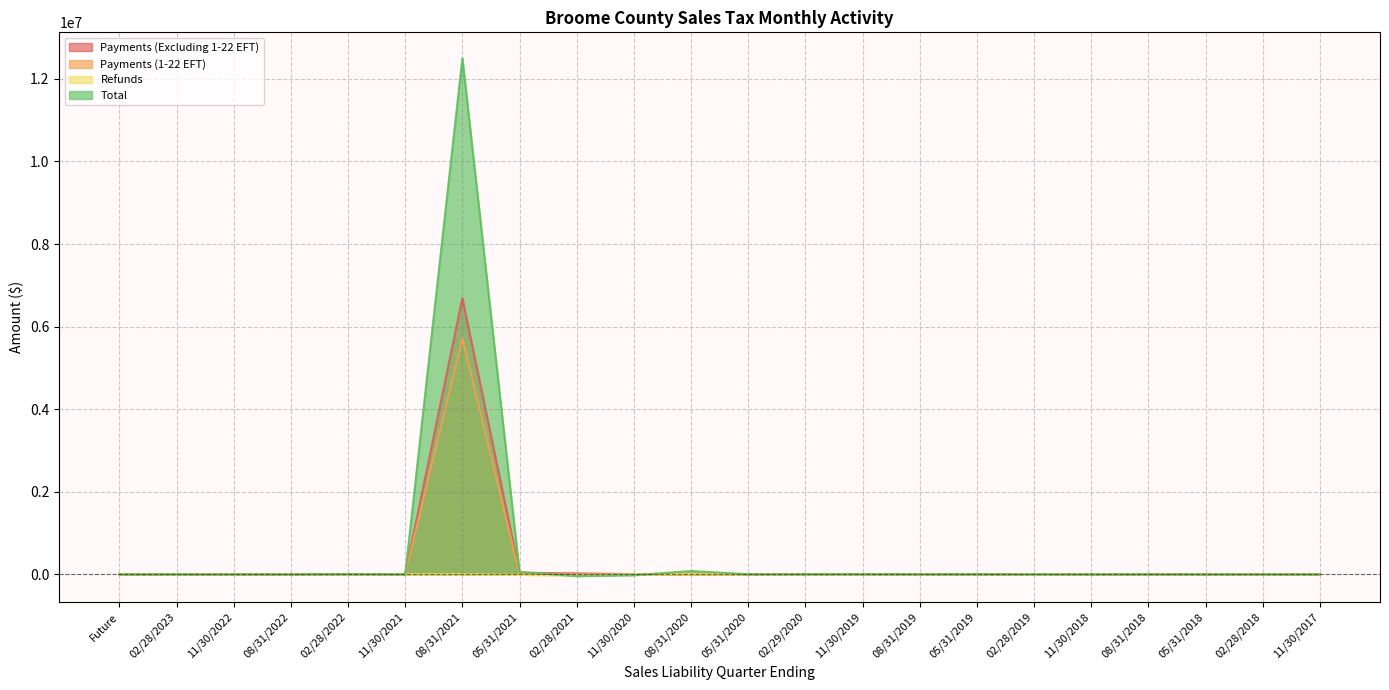

What is the maximum value for Payments (Excluding 1-22 EFT)?

6688531.6